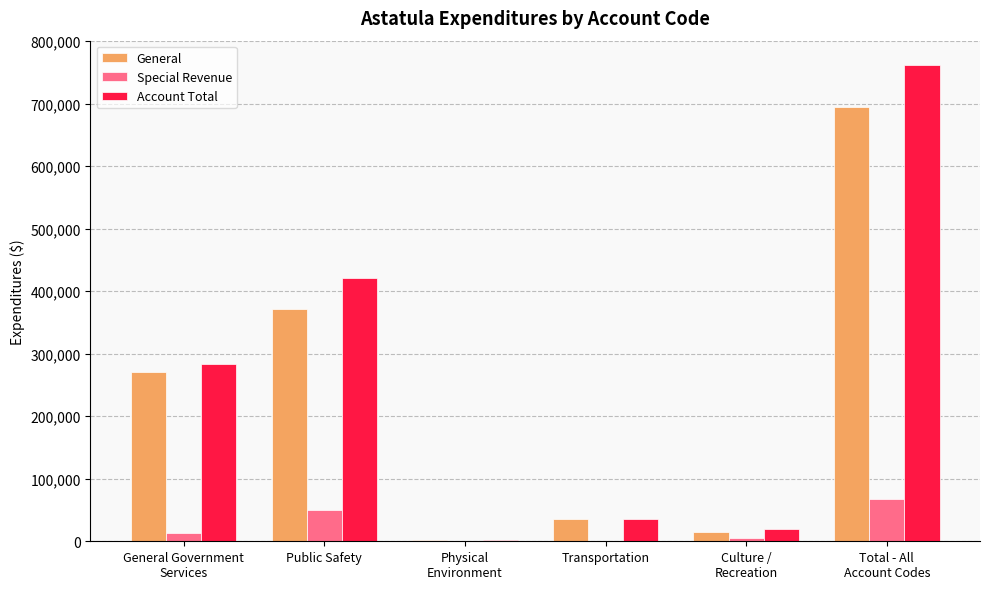

Does the chart contain stacked bars?

No